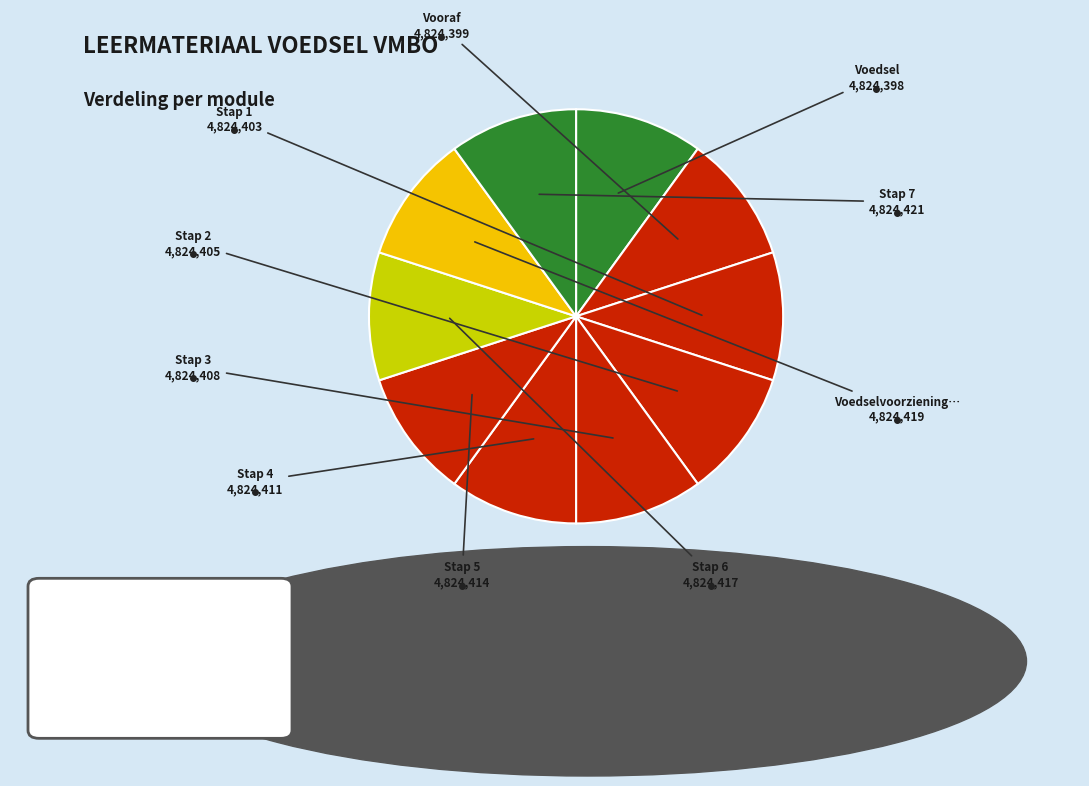

To the nearest percent, what is the average slice percentage?

10%